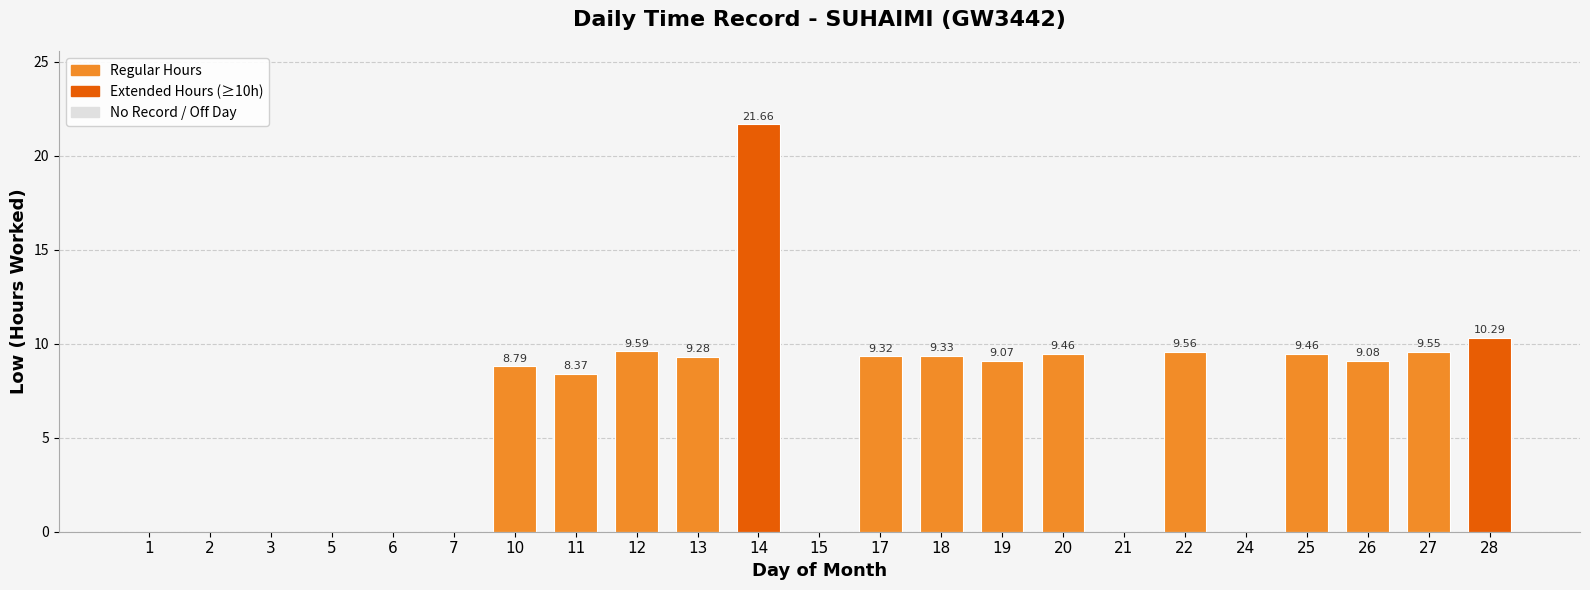

What is the ratio of the value at 19 to the value at 13?

1.0